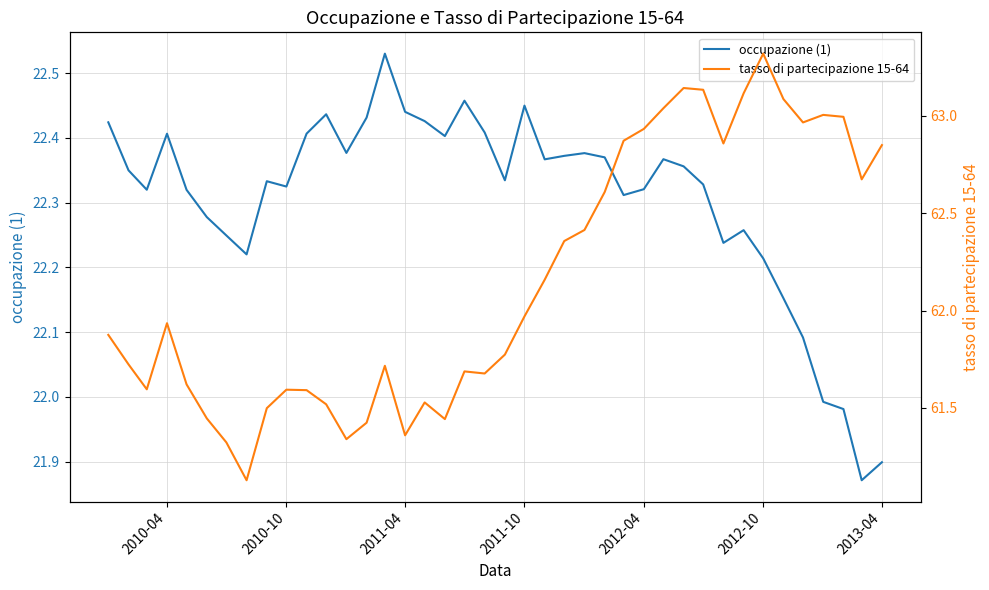

How many categories are shown in the chart?

40